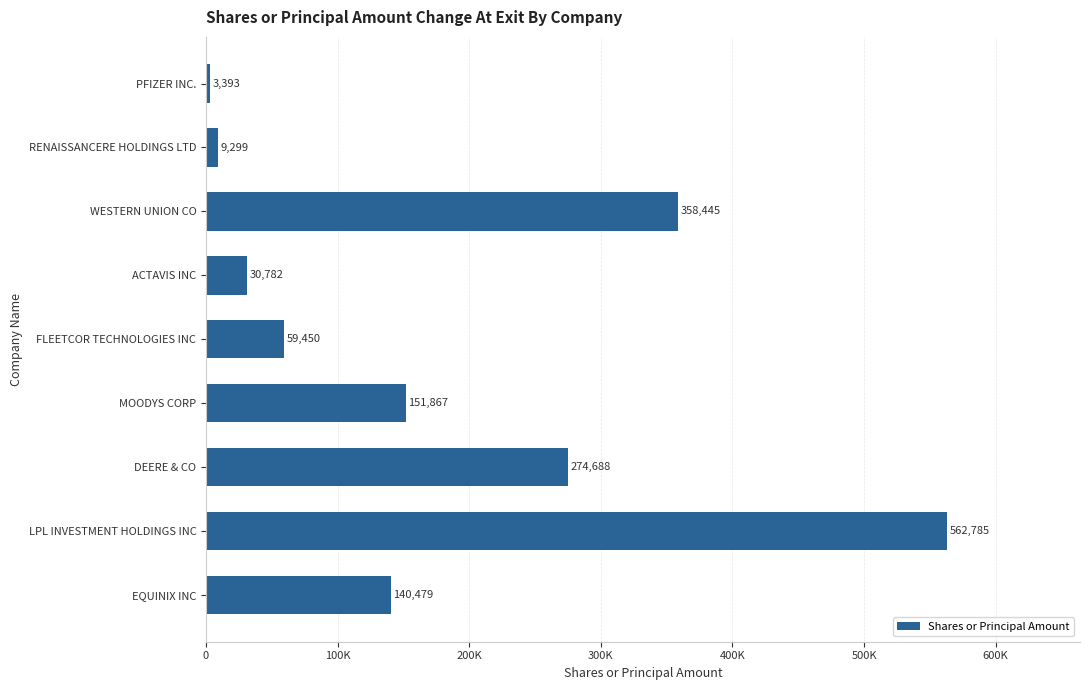

What is the greatest value displayed?

562785